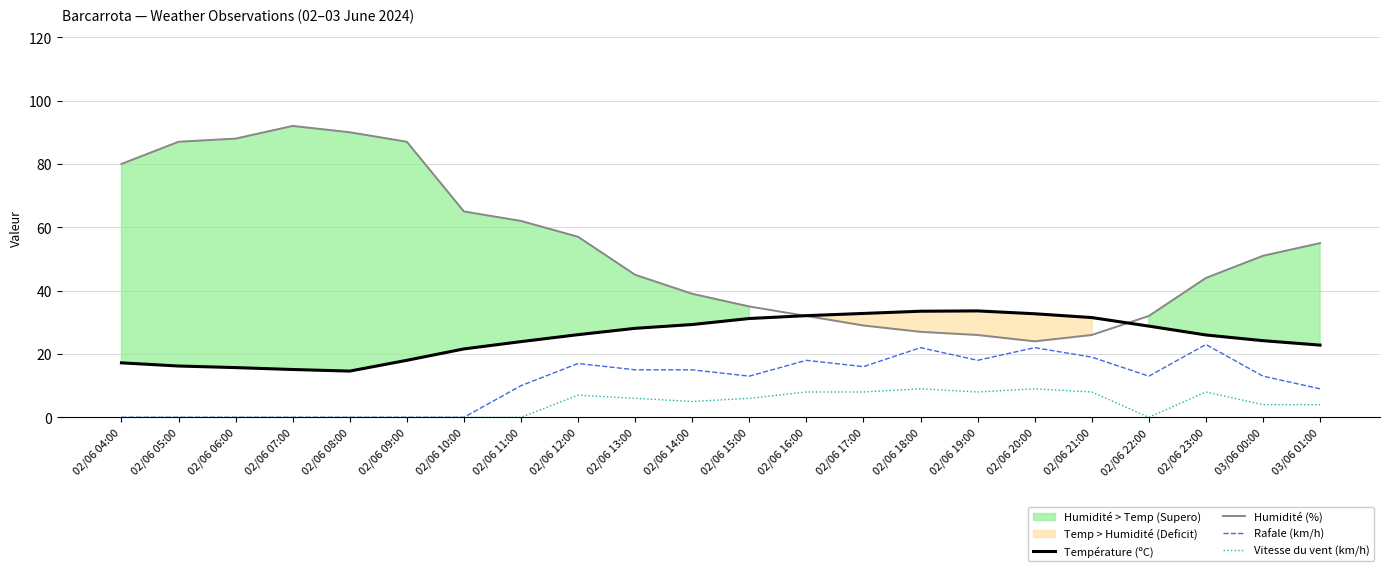

Rank the series at 02/06 12:00 from lowest to highest value.

Vitesse du vent (km/h), Rafale (km/h), Température (ºC), Humidité (%)